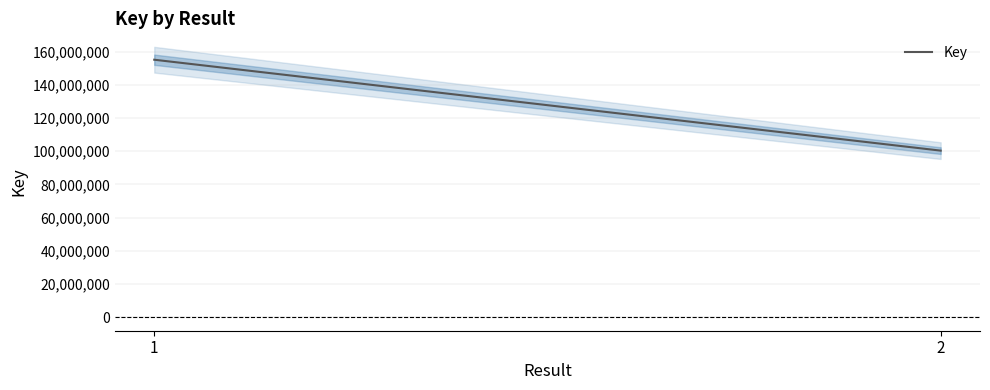

Where is the data nearest to the value 127735293?

2